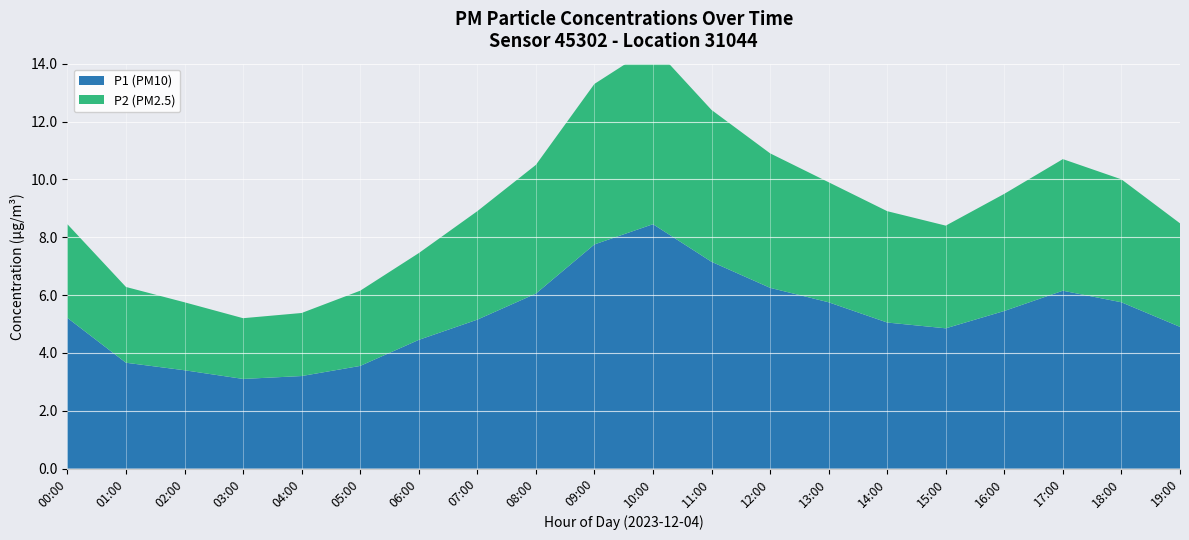

Reading right to left, what are all the values shown in this chart?

P1: 5.0	5.8	6.2	5.5	4.9	5.1	5.8	6.3	7.2	8.5	7.8	6.1	5.2	4.5	3.6	3.2	3.2	3.3	3.8	4.7
P2: 3.6	4.3	4.6	4.1	3.6	3.9	4.2	4.7	5.3	6.2	5.6	4.5	3.8	3.0	2.6	2.2	2.1	2.3	2.5	3.7